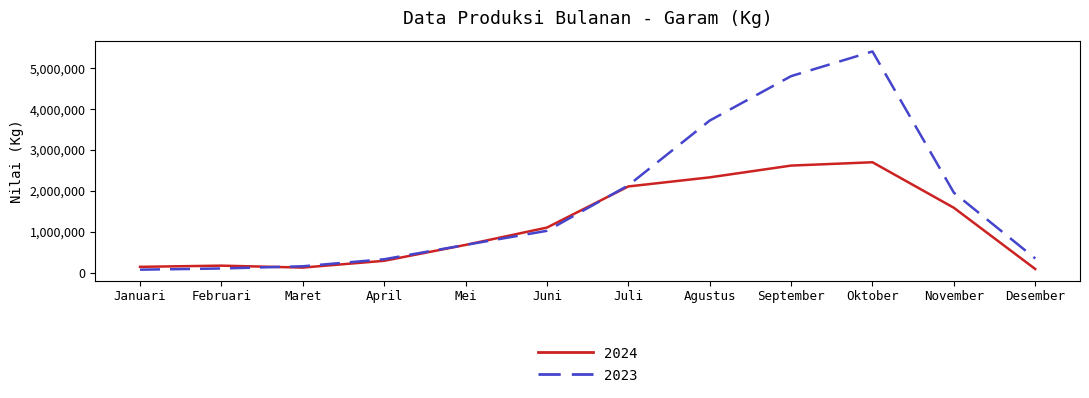

At which label is 2024 closest to 1392655?

November